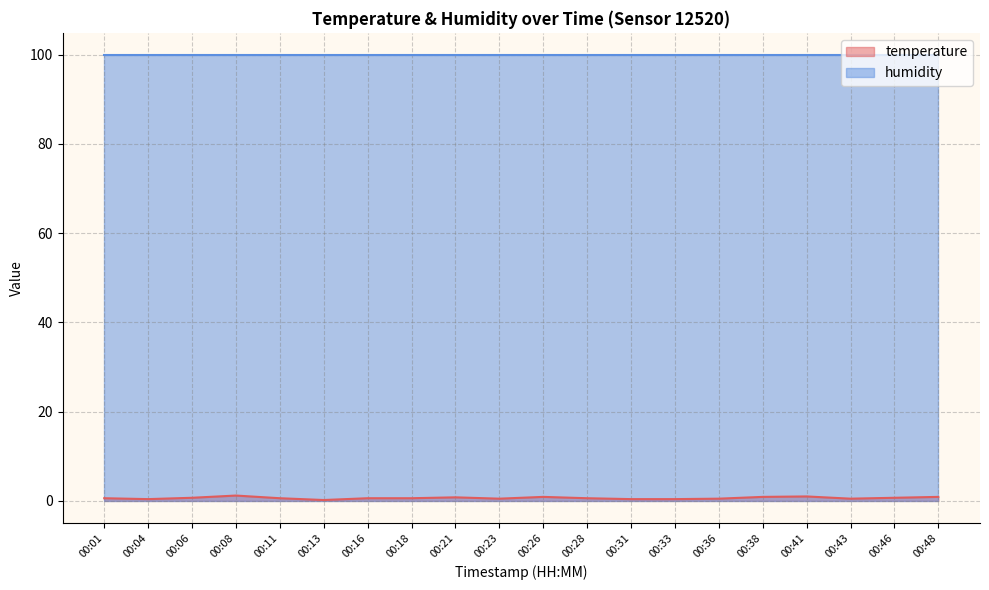

At which category does the chart reach its minimum across all series?

00:13